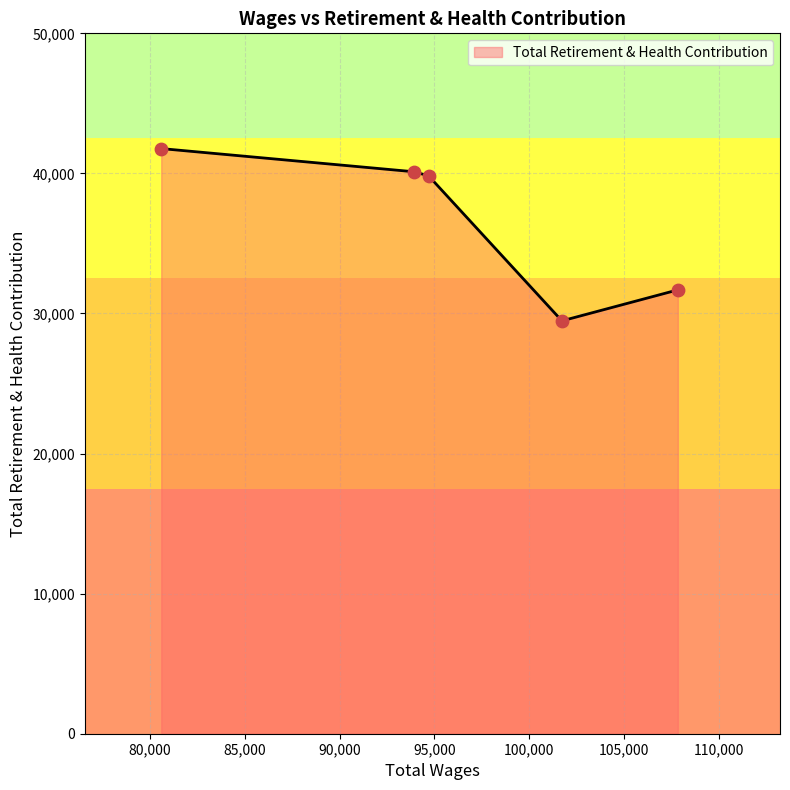

What is the average value?

36576